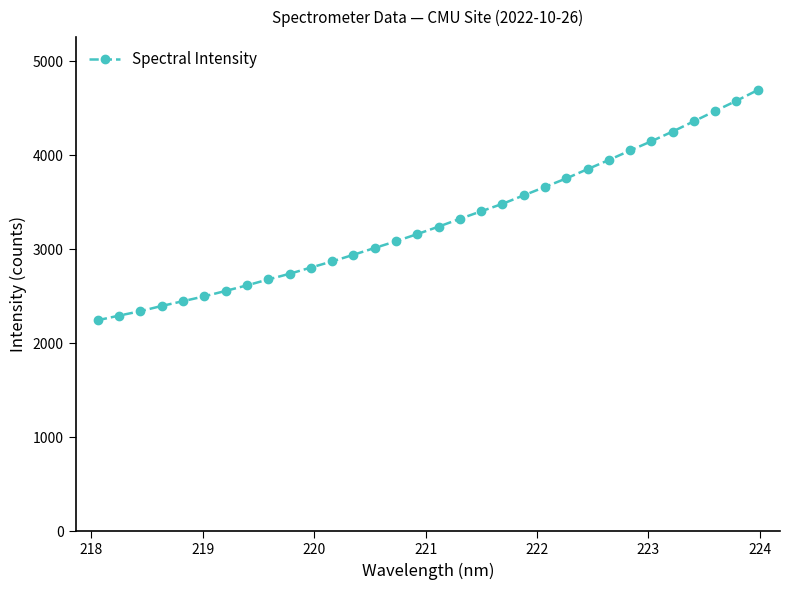

Is this an area chart (filled region under the line)?

No